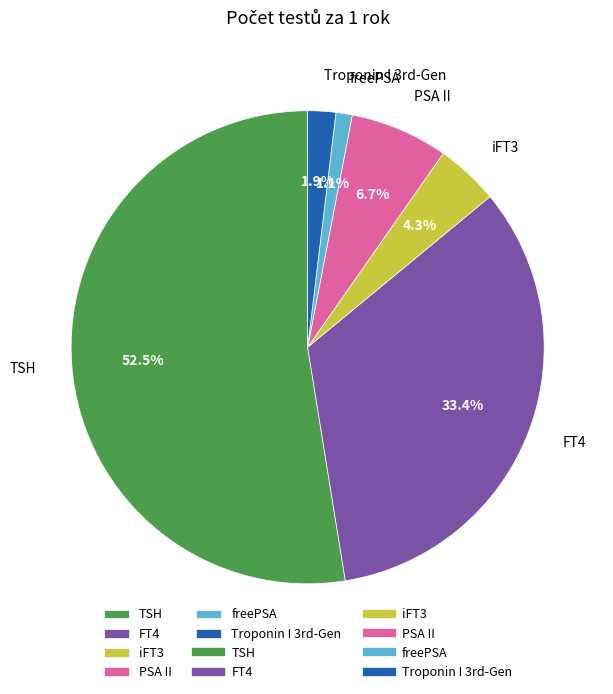

Count the number of slices in the pie.

6